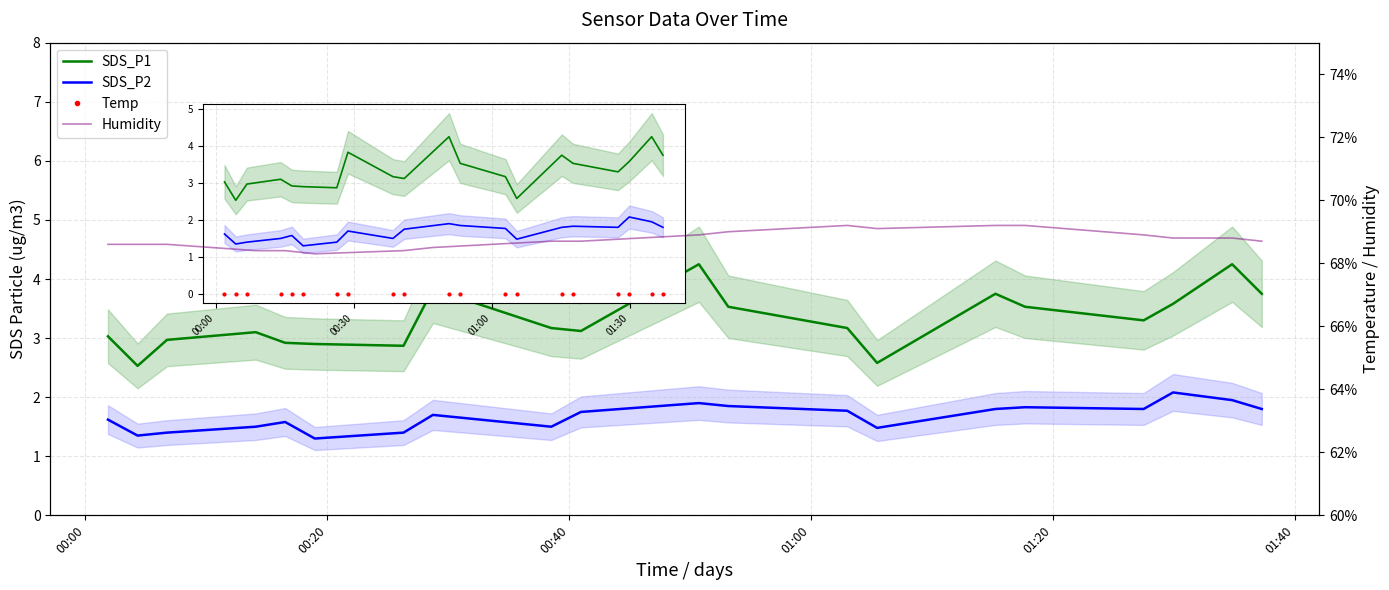

Read the SDS_P1 value at 7.

3.8